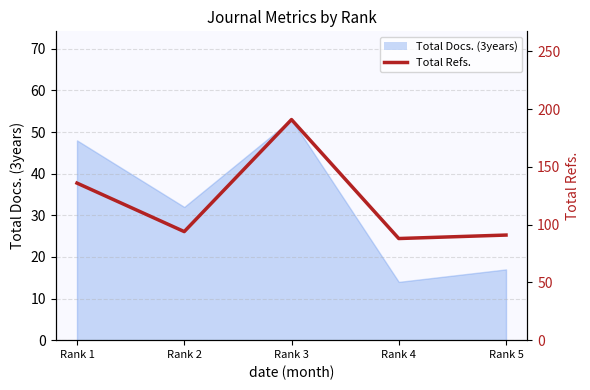

Does the chart have visible grid lines?

Yes